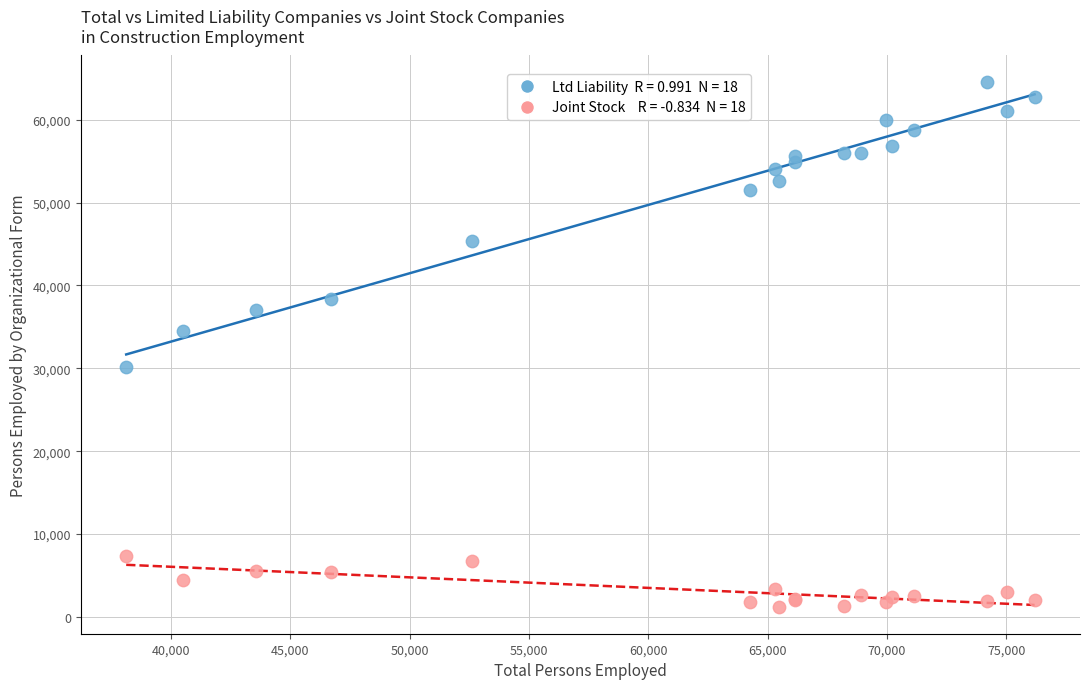

Across all series, what Y value is closest to 32860?

34466